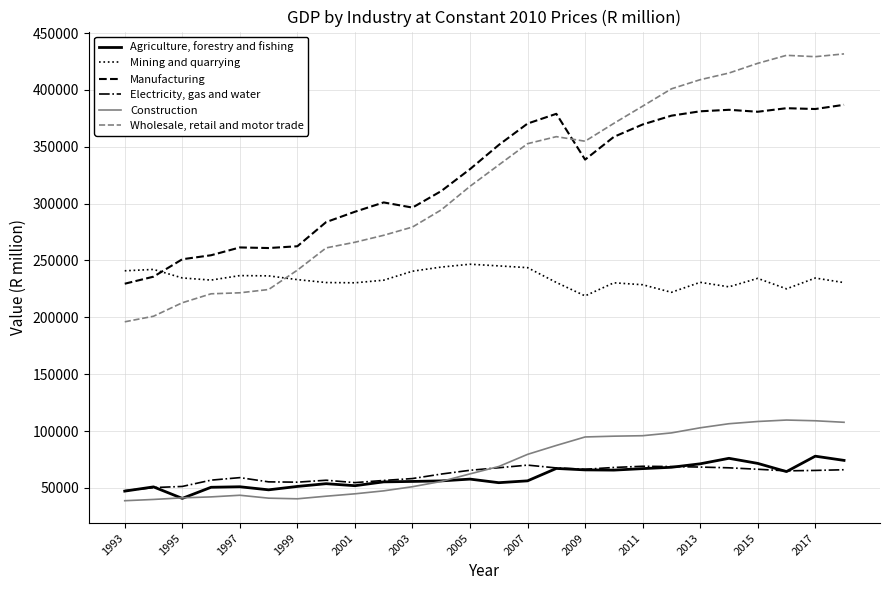

True or false: Mining and quarrying and Electricity, gas and water intersect in this chart.

False